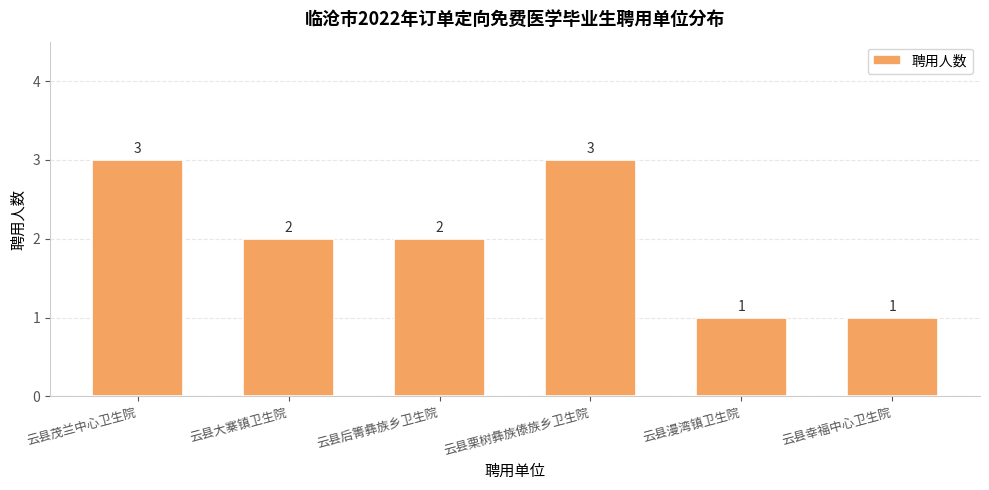

Reading right to left, transcribe all the data shown in this chart.

1	1	3	2	2	3